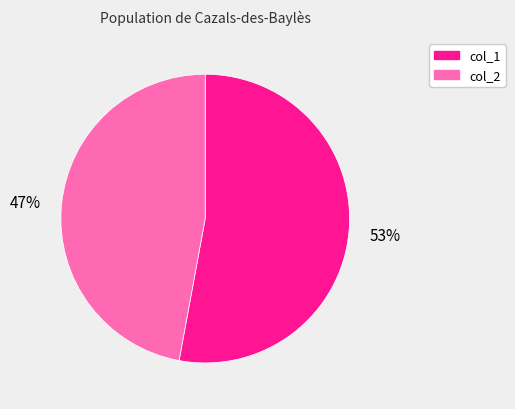

To the nearest percent, what is the difference between the largest and smallest slice percentages?

6%